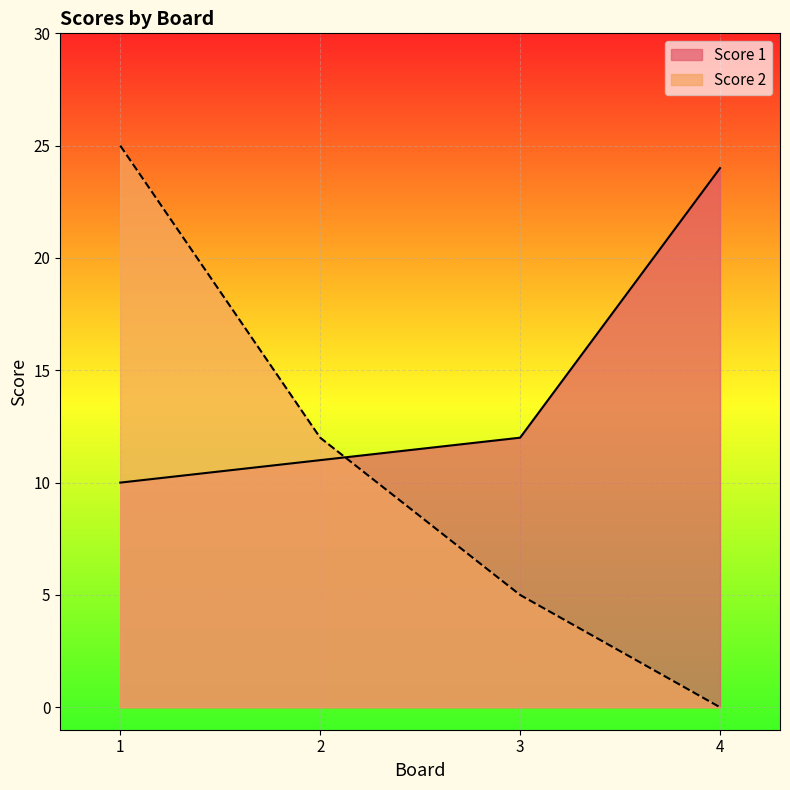

Reading left to right, transcribe all the data shown in this chart.

Score 1: 10	11	12	24
Score 2: 25	12	5	0